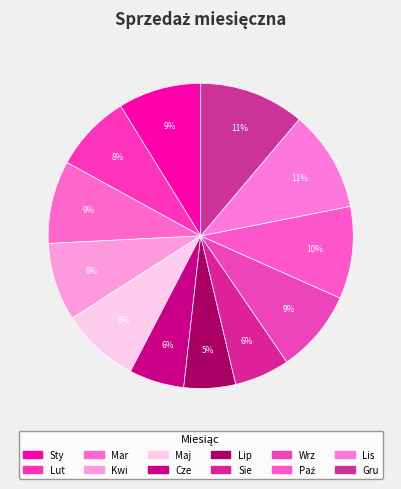

Count the number of slices in the pie.

12